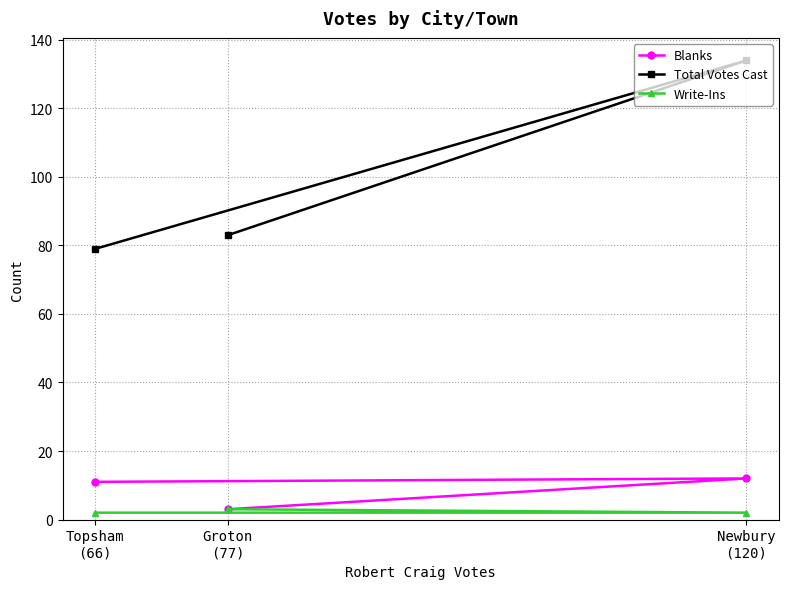

What are all the series names shown in the legend?

Blanks, Total Votes Cast, Write-Ins